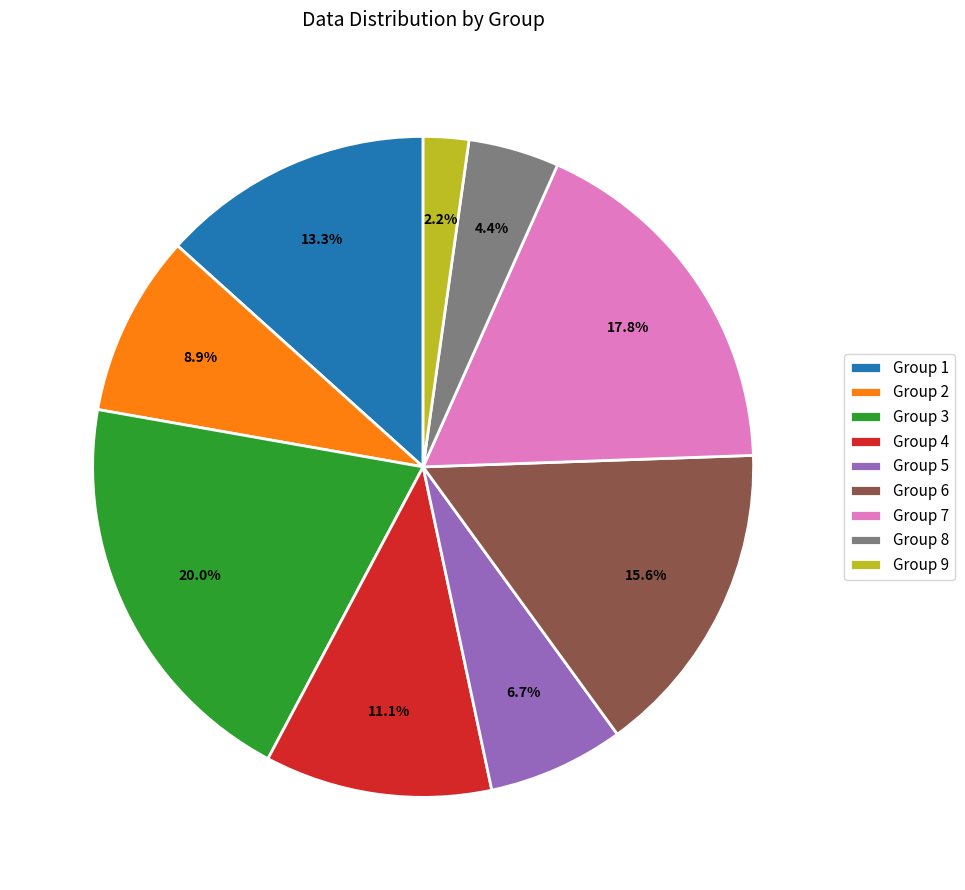

Count the number of slices in the pie.

9